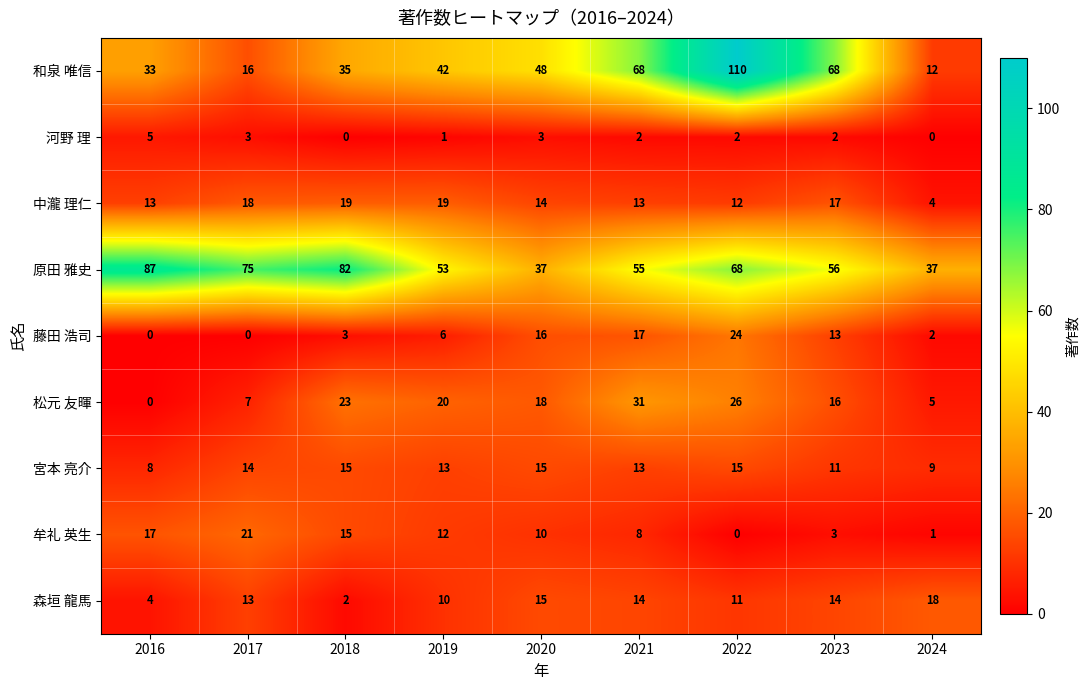

What is the total value across all series at 2020?

176